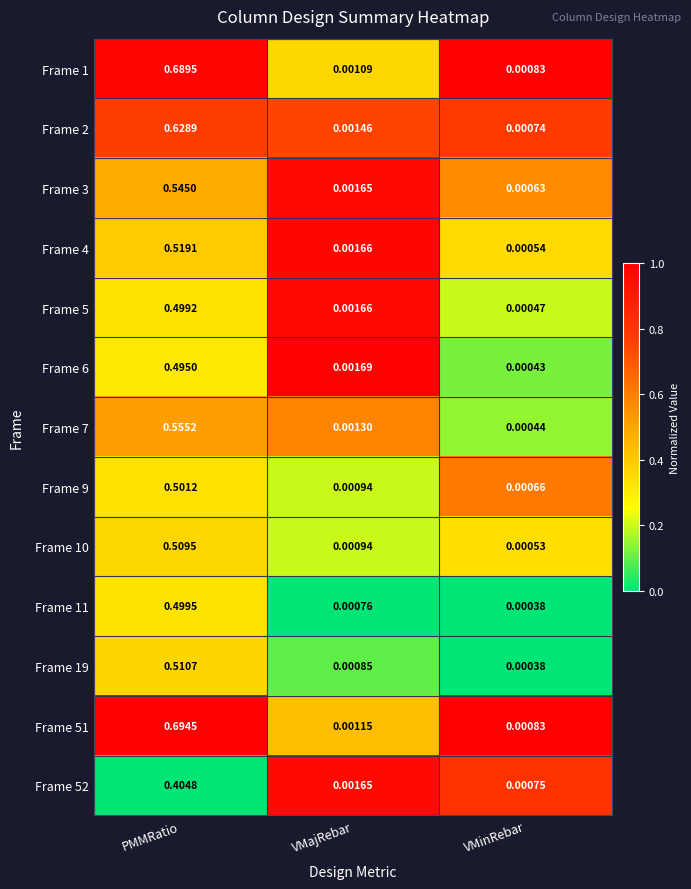

Which category has the highest value in the Frame 19 series?

PMMRatio